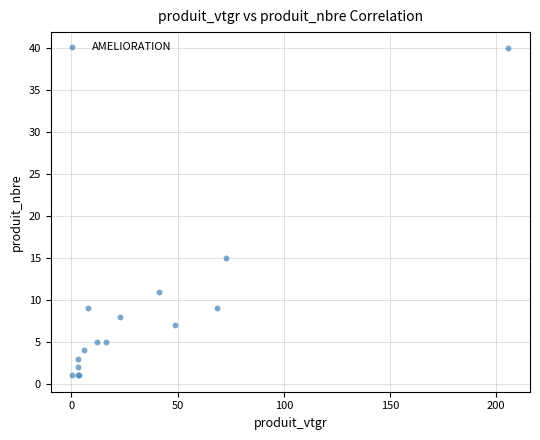

What Y value in the scatter plot is closest to 20?

15